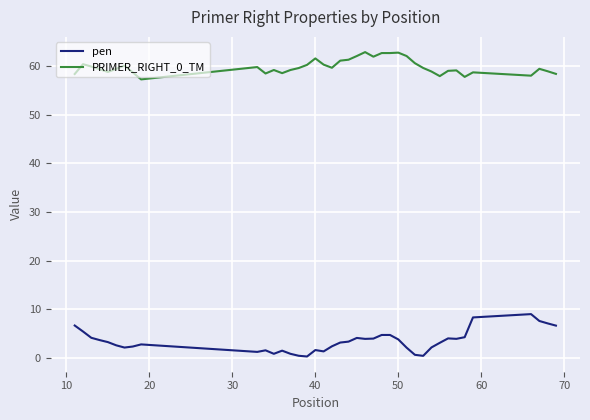

Which series has the largest total across all categories?

PRIMER_RIGHT_0_TM